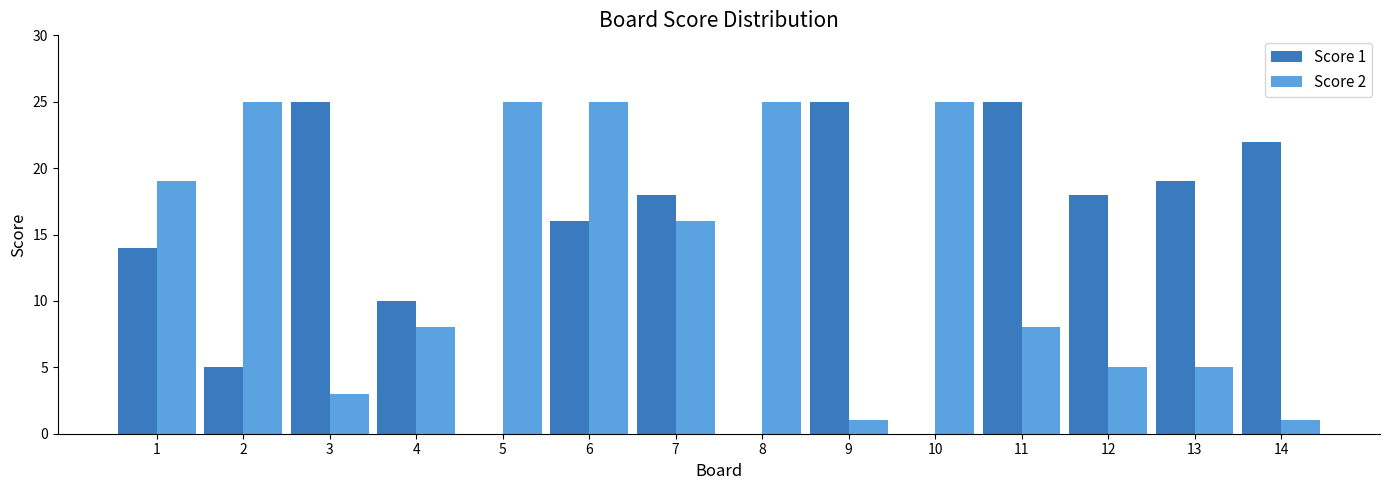

What value does the Score 1 series have at 11, to the nearest 5?

25